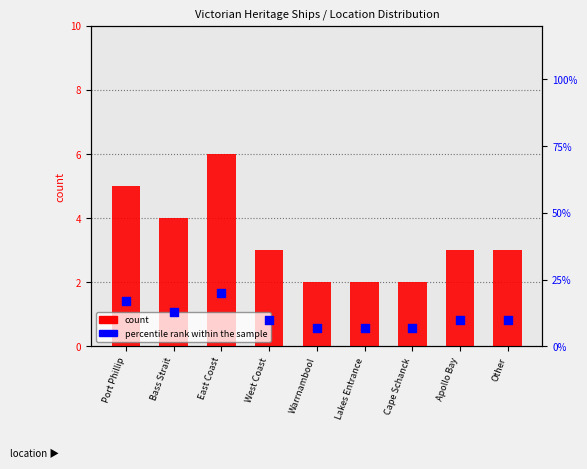

Which series has the largest total across all categories?

percentile rank within the sample